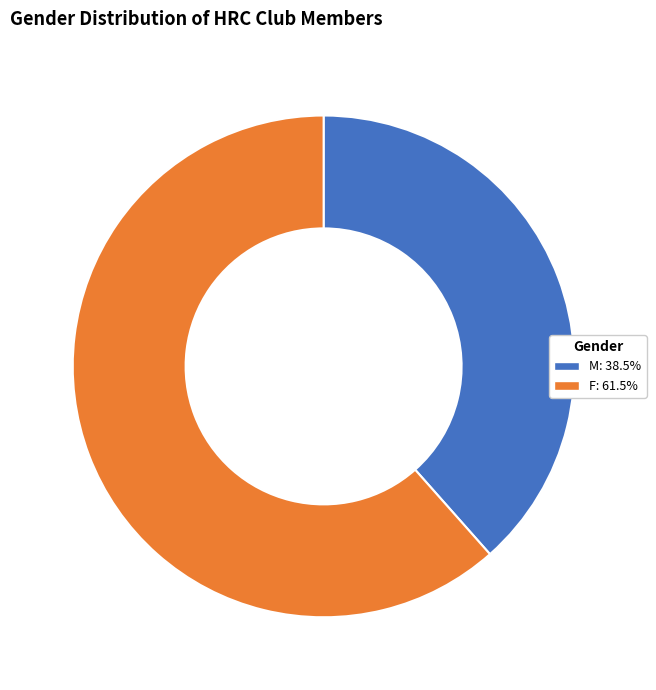

Which category accounts for the majority?

F